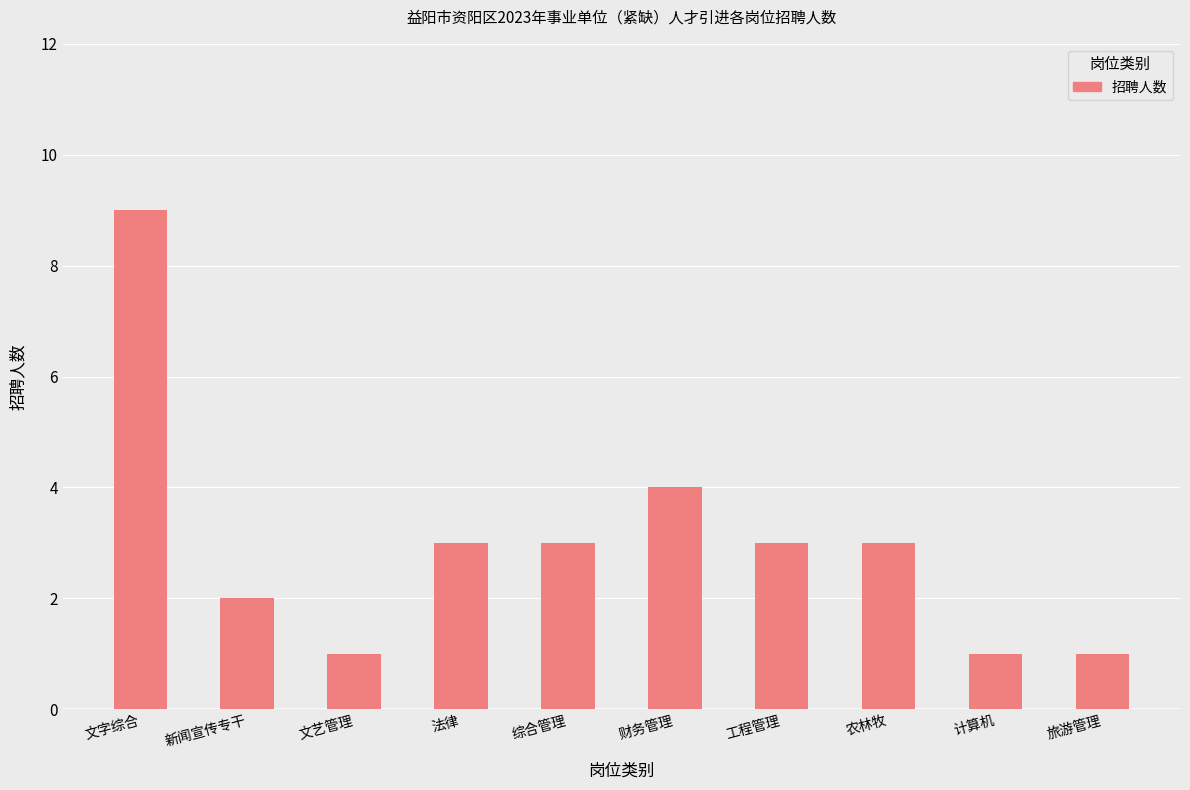

True or false: the data shows 4 at 财务管理.

True